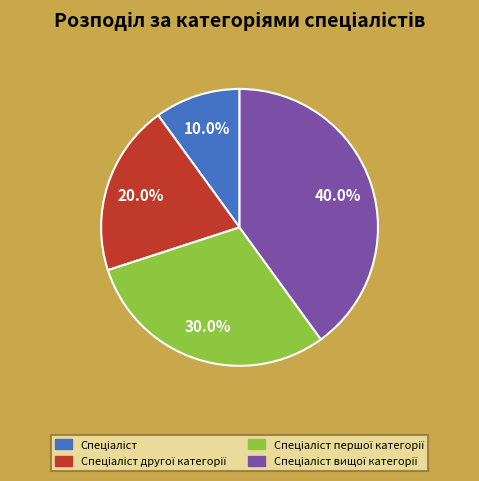

How many segments does this pie chart have?

4